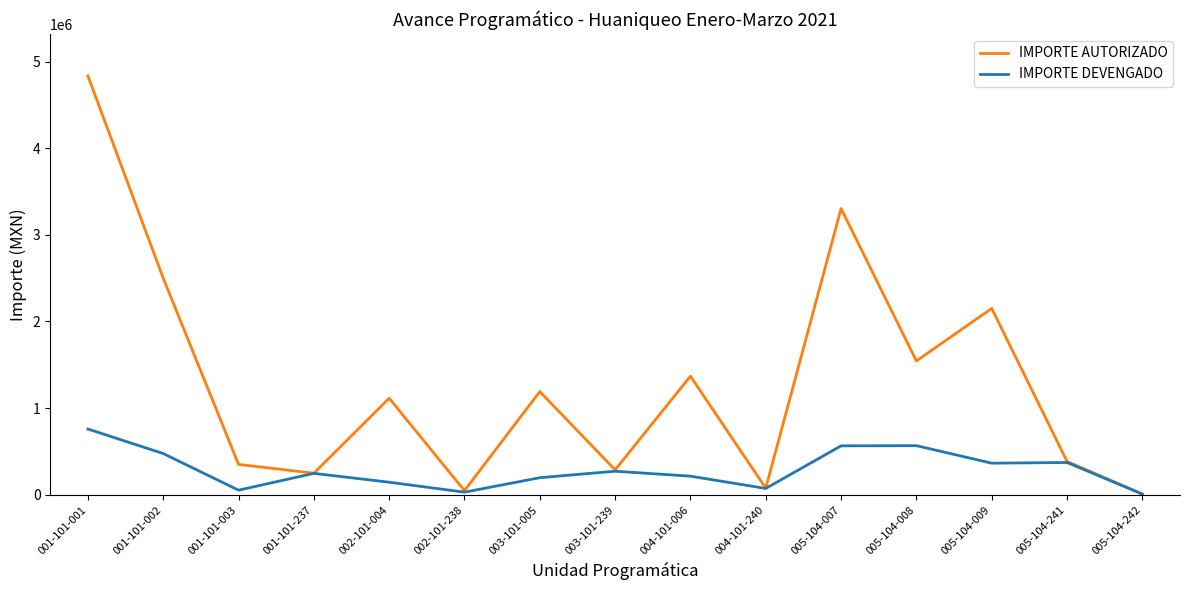

What is the average value of the IMPORTE DEVENGADO series?

289267.4